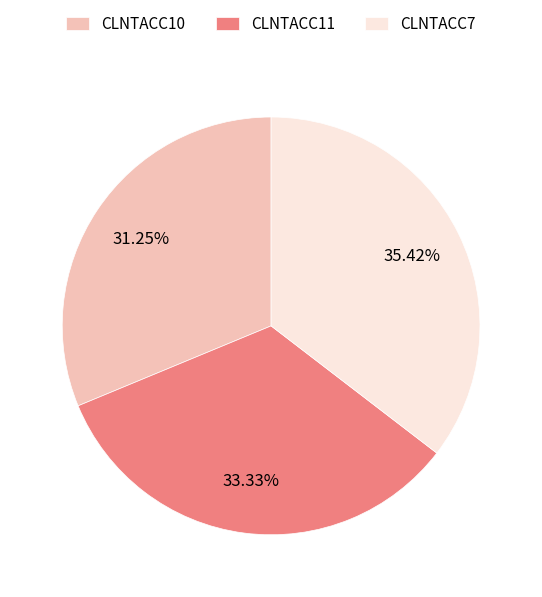

Which has a higher value, CLNTACC7 or CLNTACC11?

CLNTACC7